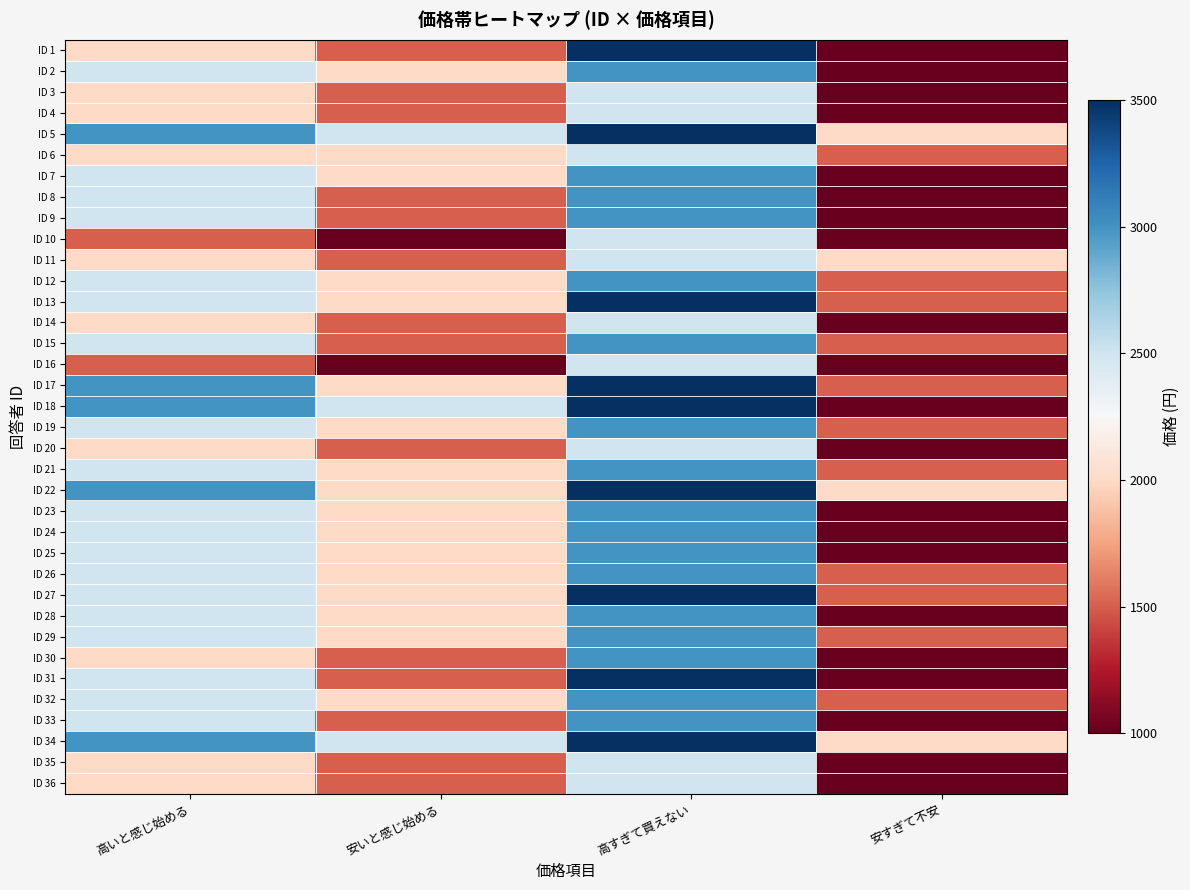

What is the total value across all series at 高すぎて買えない?

107500